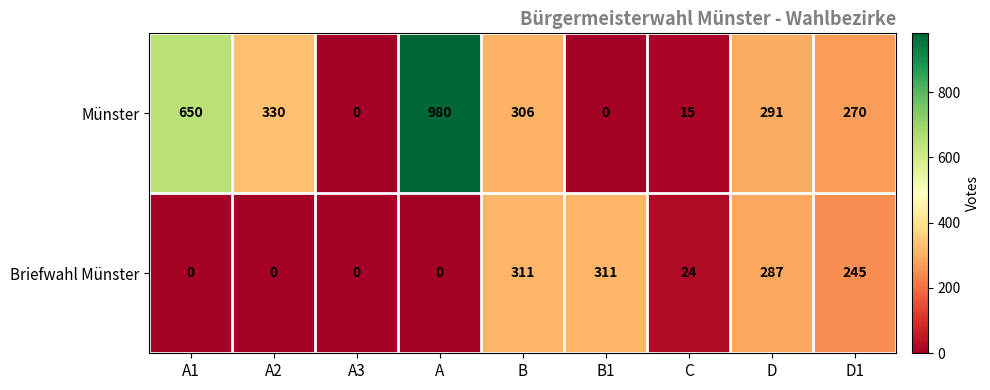

How many data points in Münster are less than 291?

4